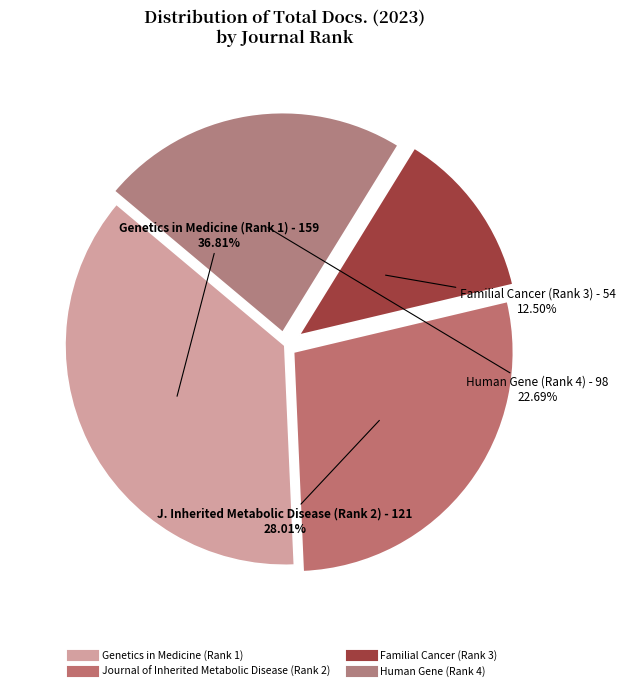

How many segments does this pie chart have?

4